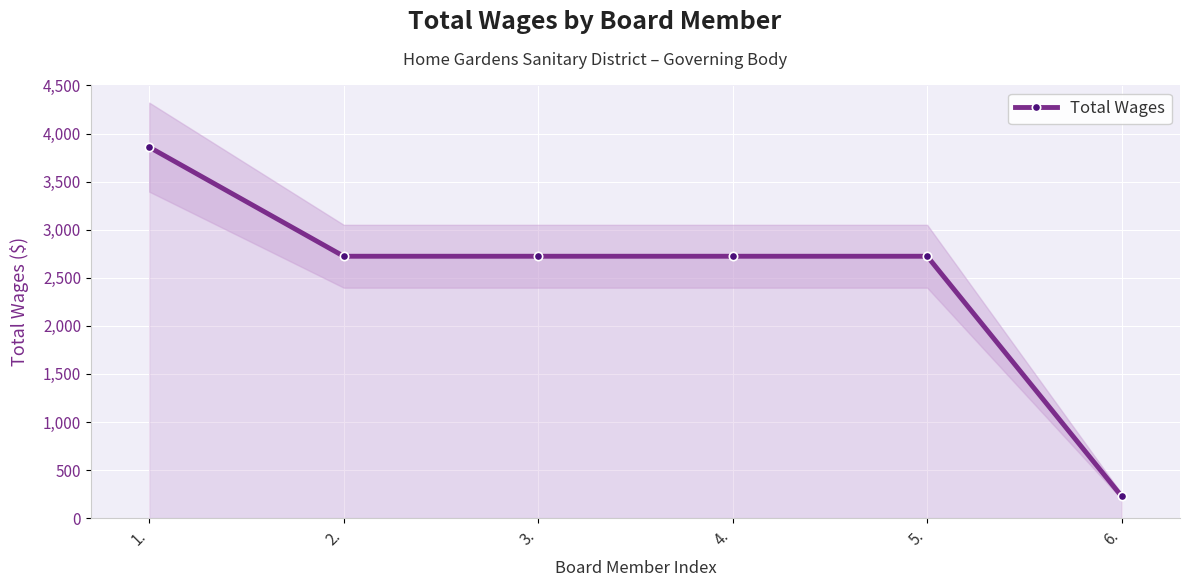

At which category does the chart reach its minimum across all series?

6.